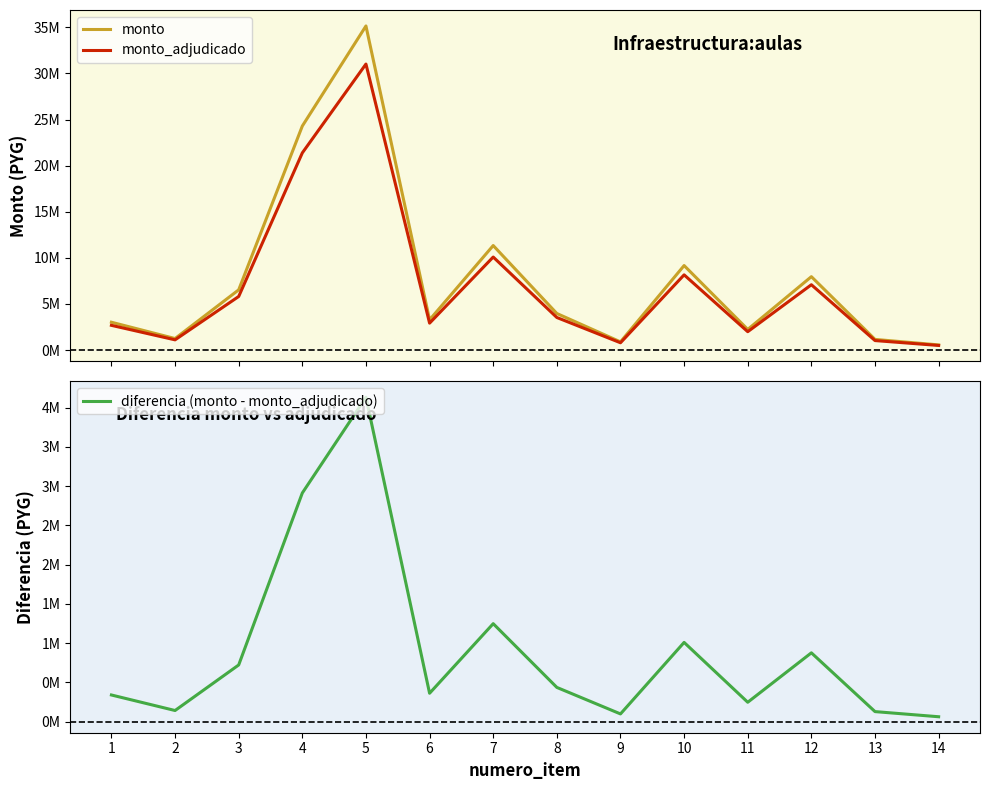

True or false: diferencia (monto - monto_adjudicado) and monto_adjudicado cross at least once.

False